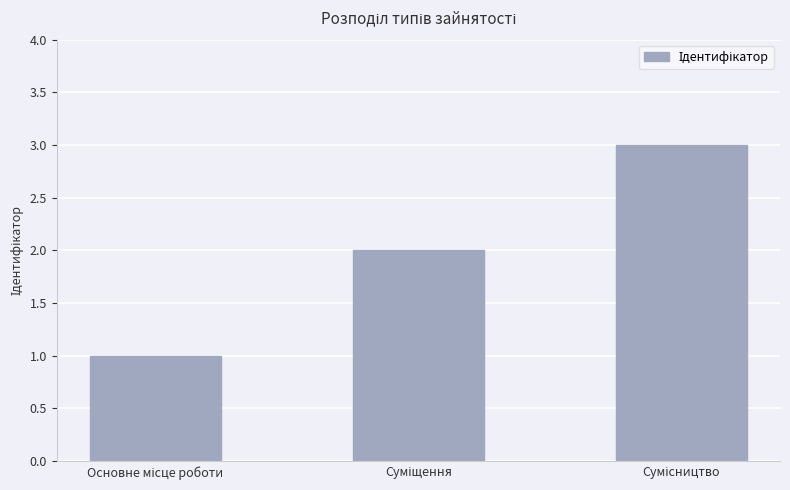

What is the sum of all values?

6